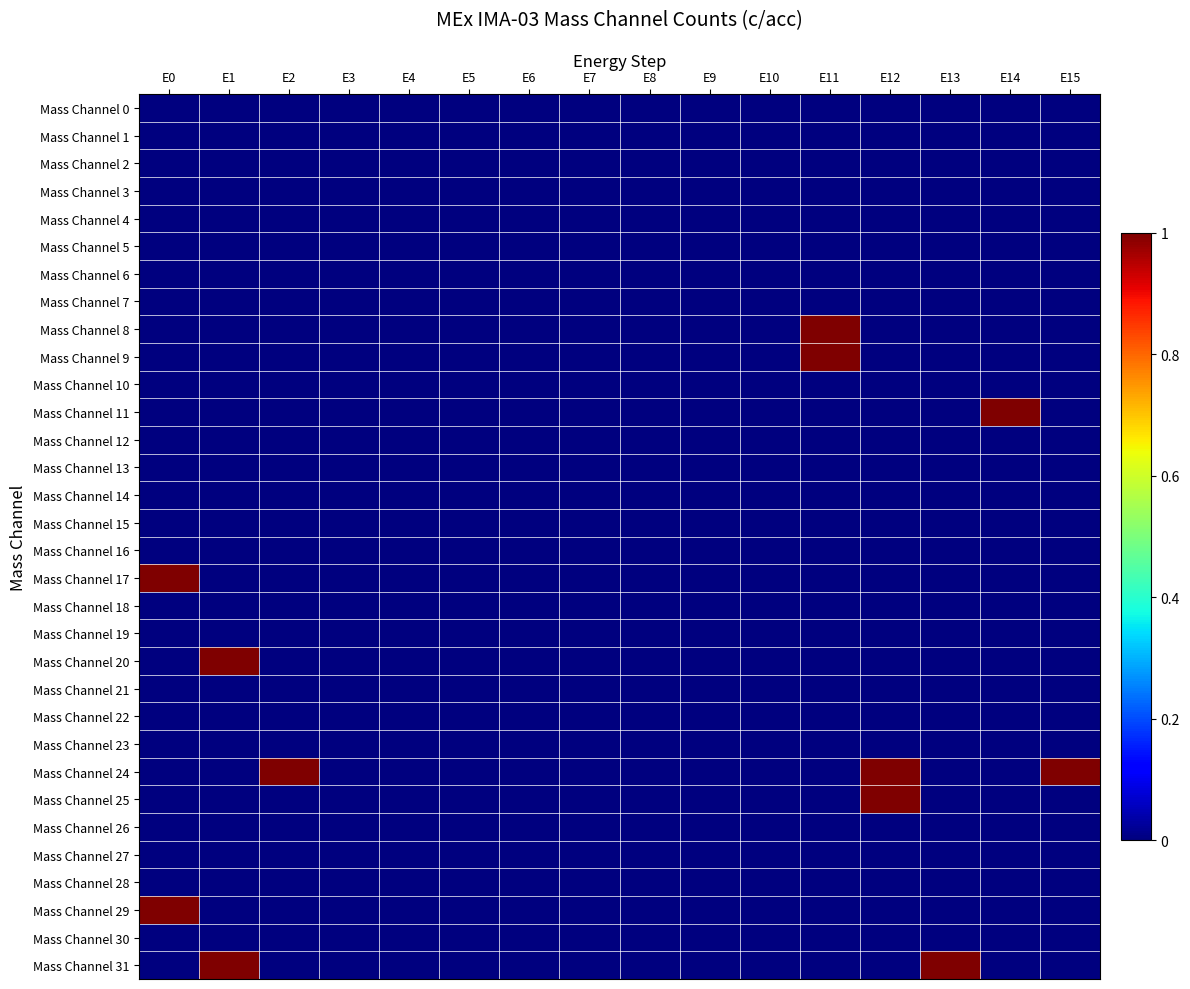

Which series has the largest range (max minus min)?

Mass Channel 8